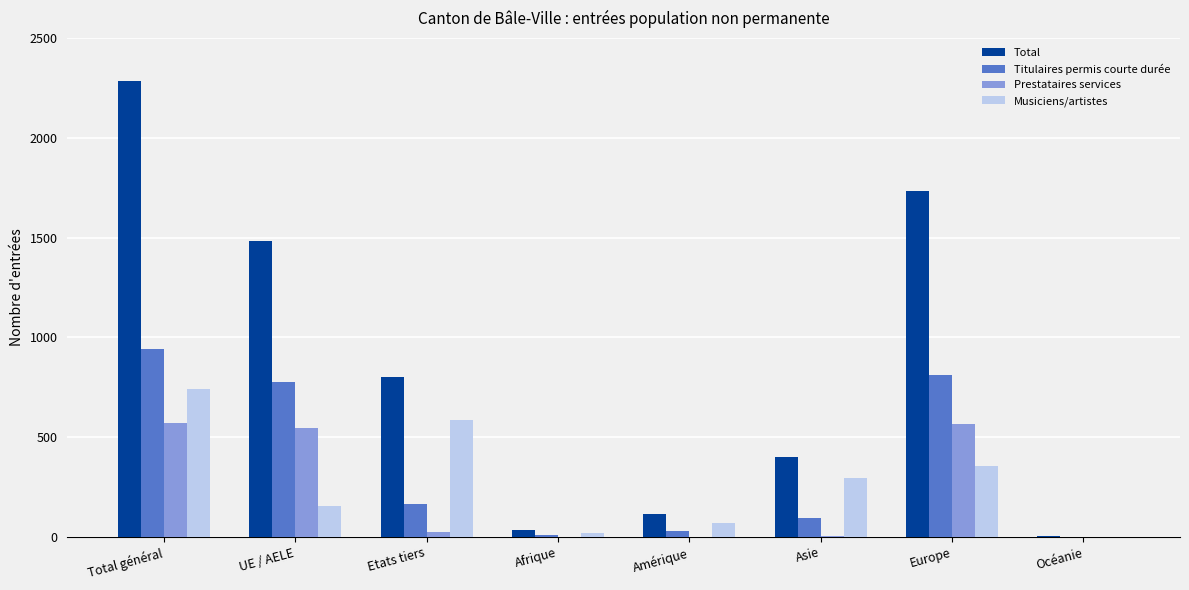

Count the number of data series in this chart.

4